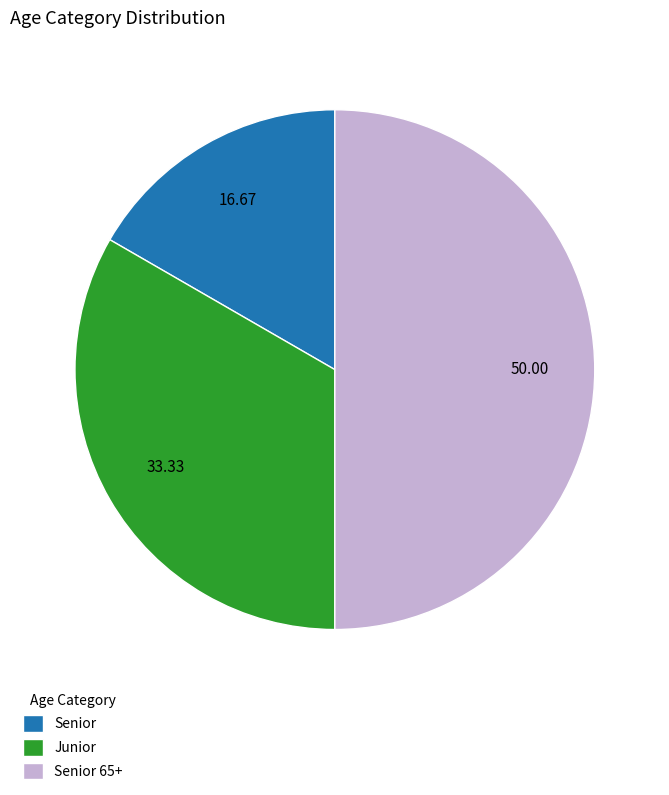

Is it true that Junior is 42% of the pie?

False